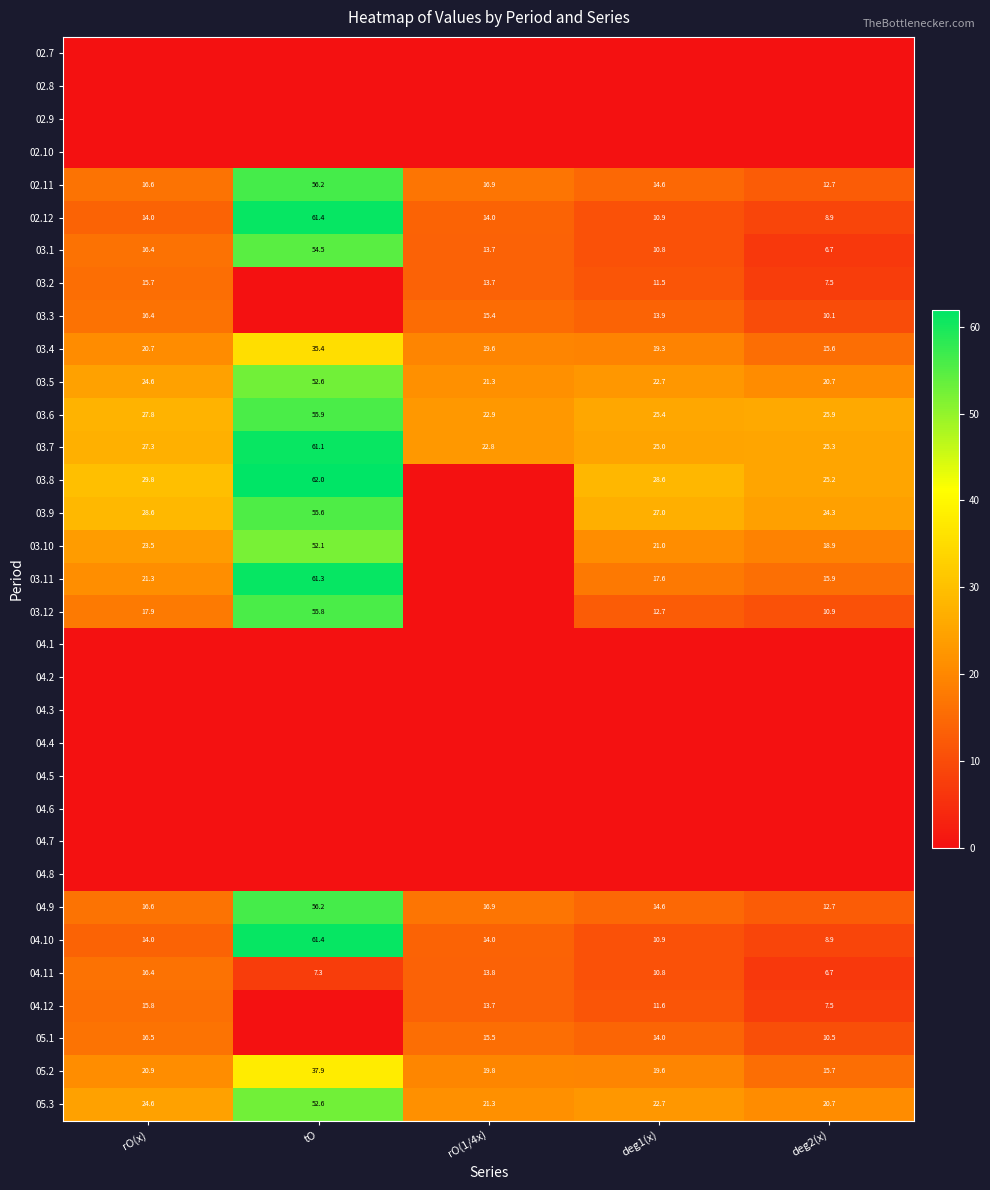

What is the spread (max minus min) of values at rO(x)?

29.8